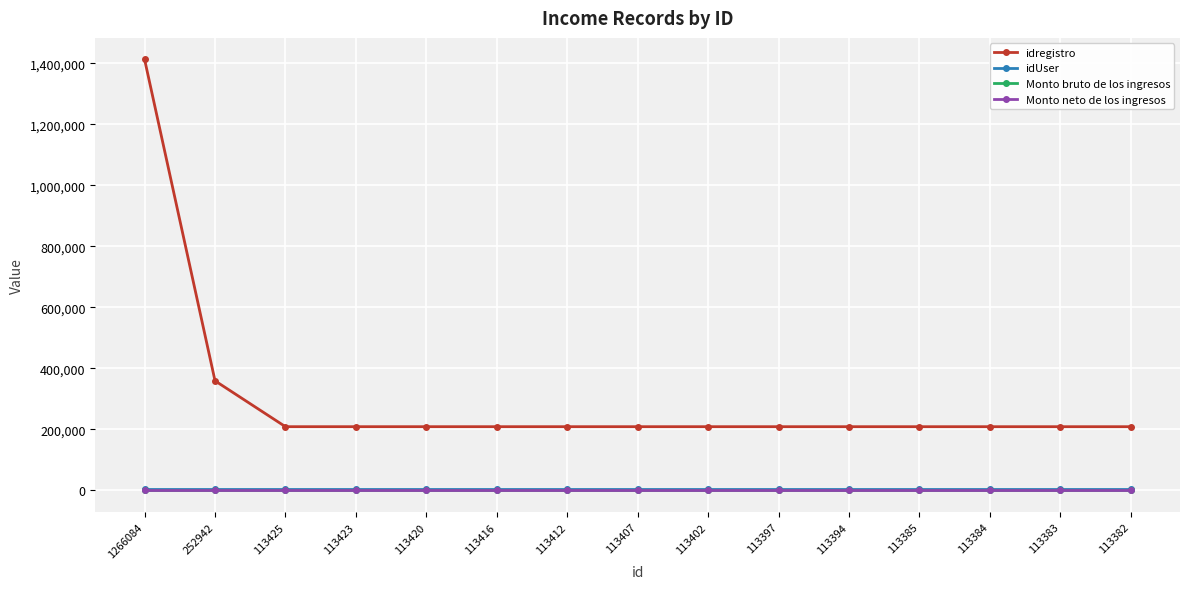

Does the chart display data point markers on the line(s)?

Yes